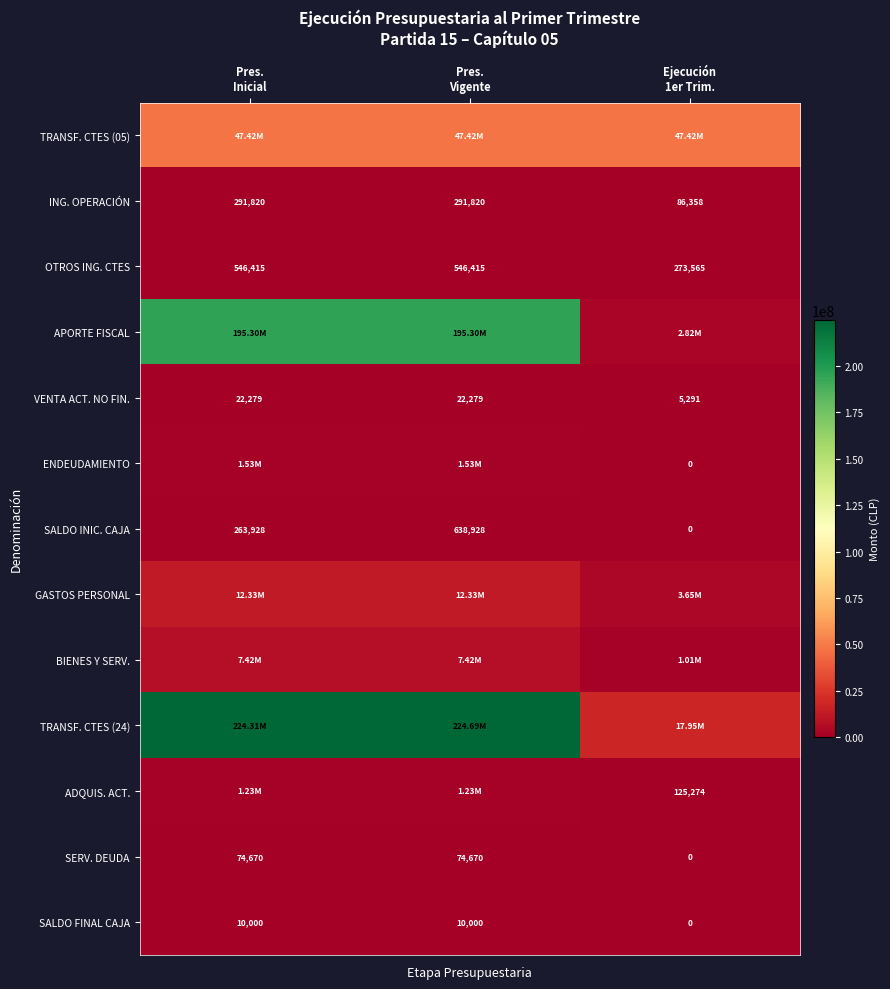

At how many categories does at least one series exceed 166276348?

2